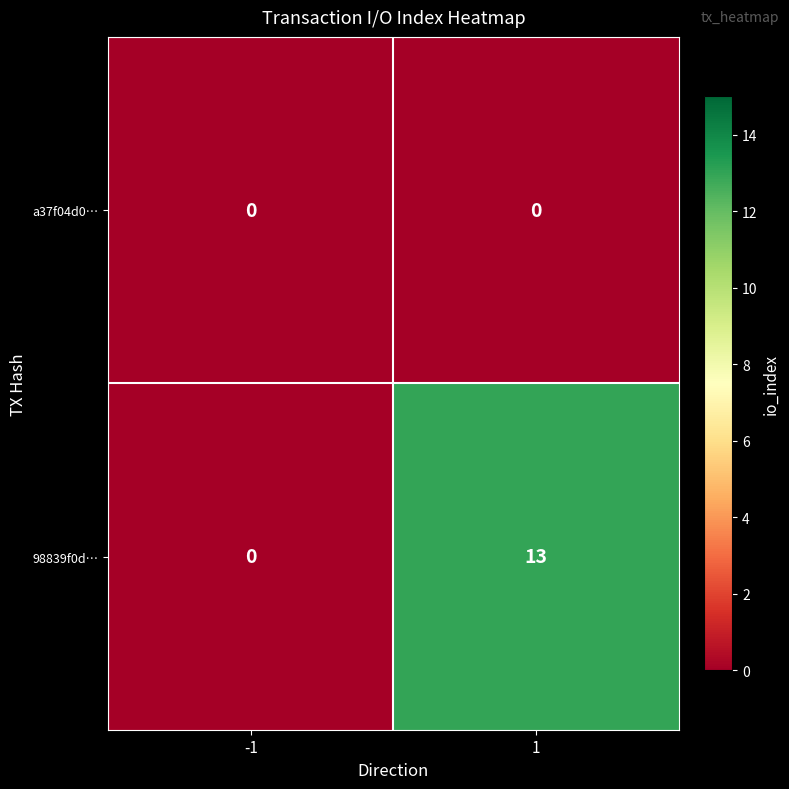

Reading left to right, extract all data points from this chart.

a37f04d0…: 0	0
98839f0d…: 0	13